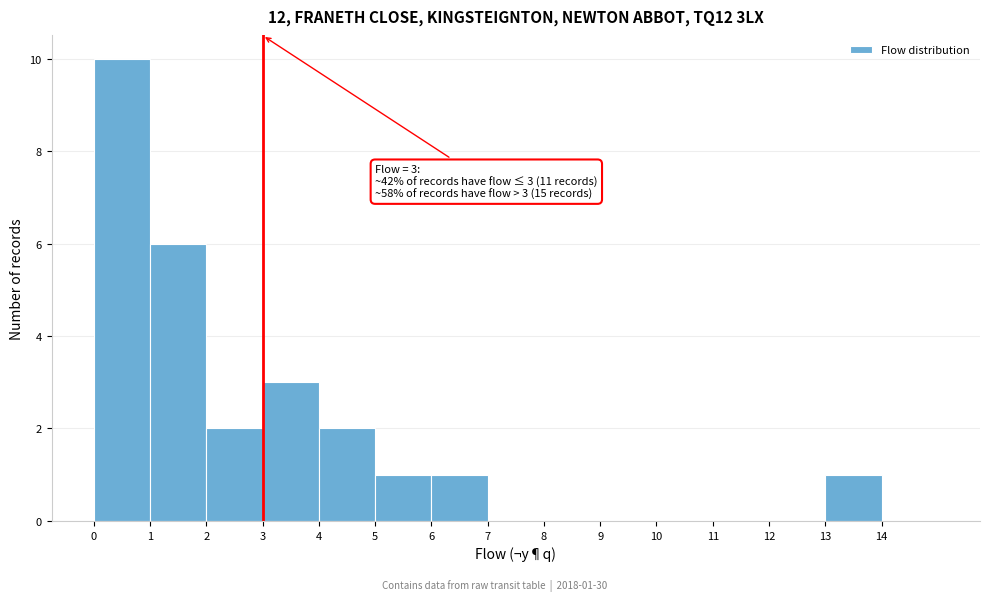

Over which range of the x-axis is the bar tallest?

0 to 1